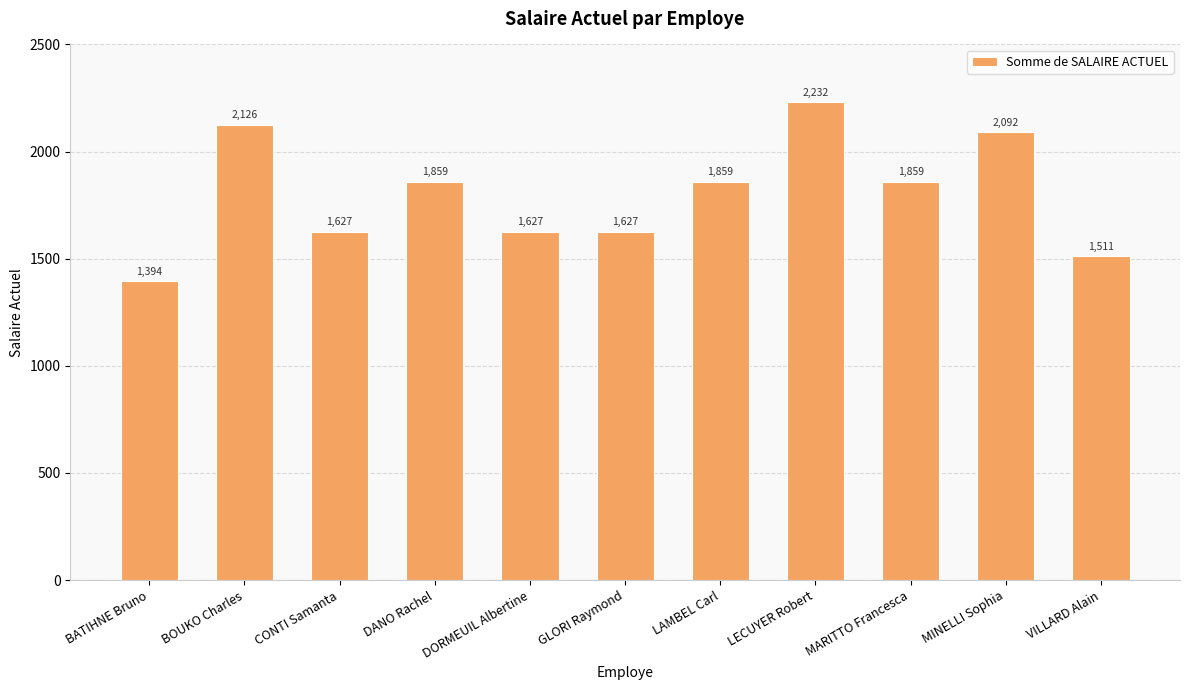

What is the value of the 7th bar from the left?

1859.1